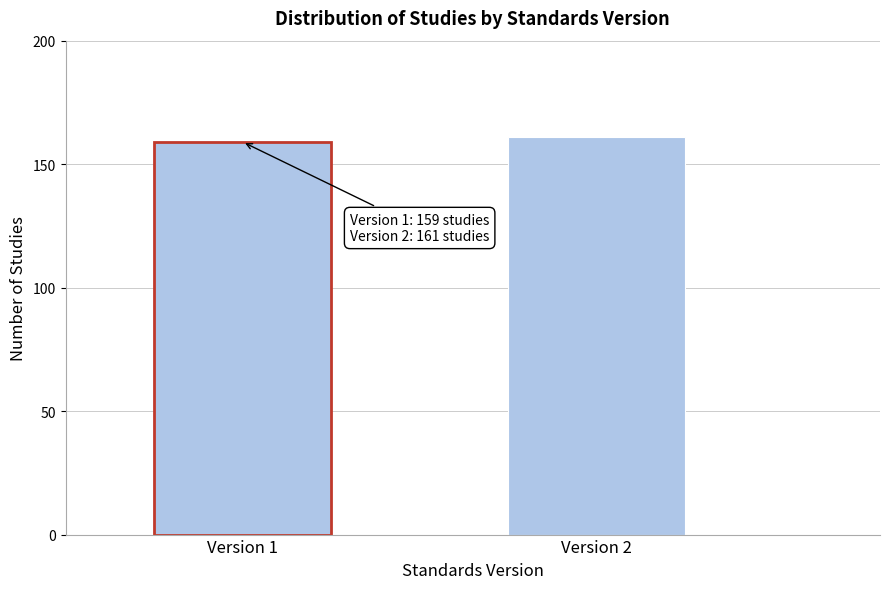

Reading left to right, what are all the values shown in this chart?

159	161